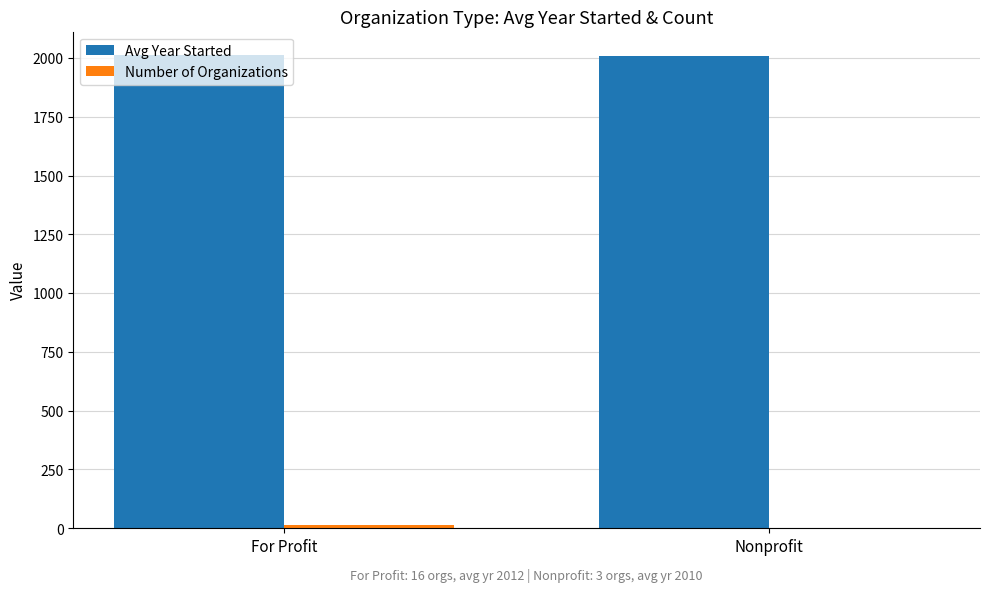

What is the highest value of the Avg Year Started series?

2011.6